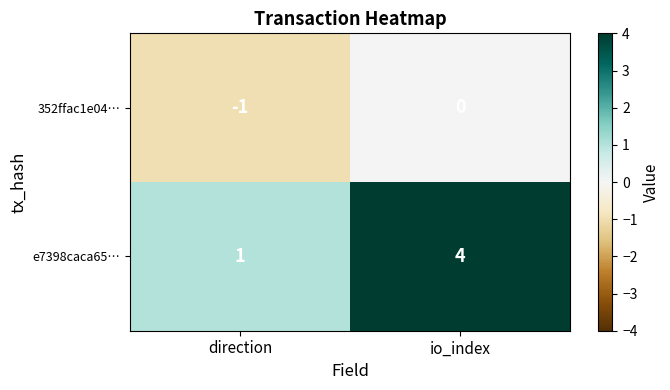

Reading left to right, what are all the values shown in this chart?

352ffac1e04…: direction=-1	io_index=0
e7398caca65…: direction=1	io_index=4